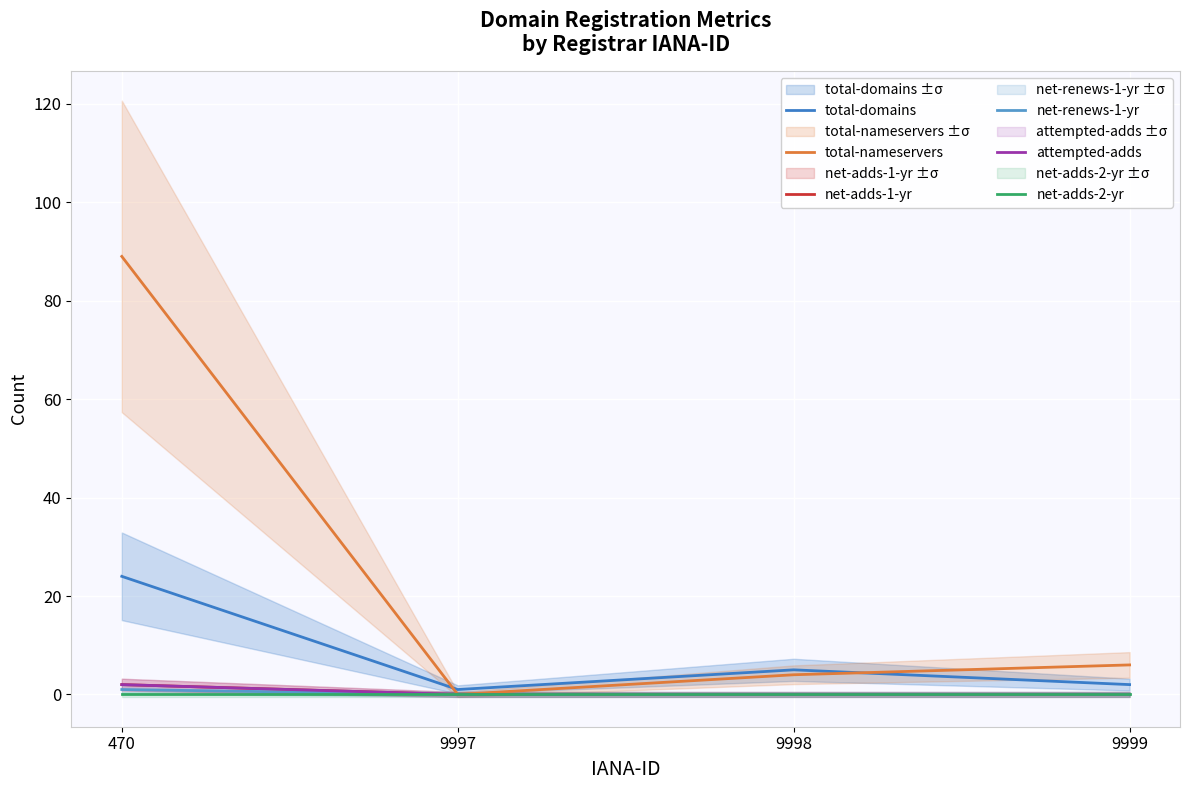

True or false: attempted-adds and total-domains intersect in this chart.

False